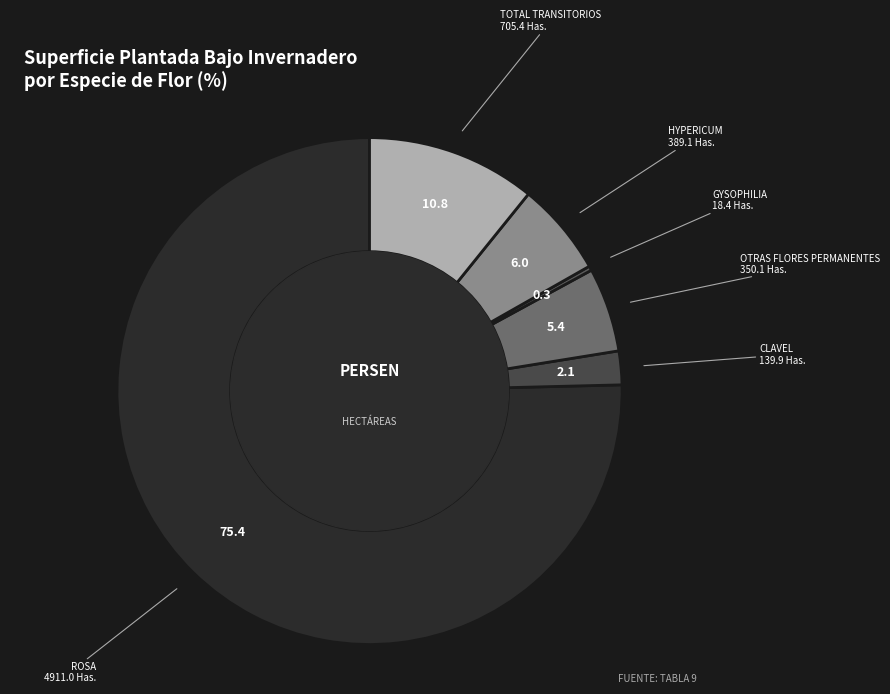

Count the number of slices in the pie.

6